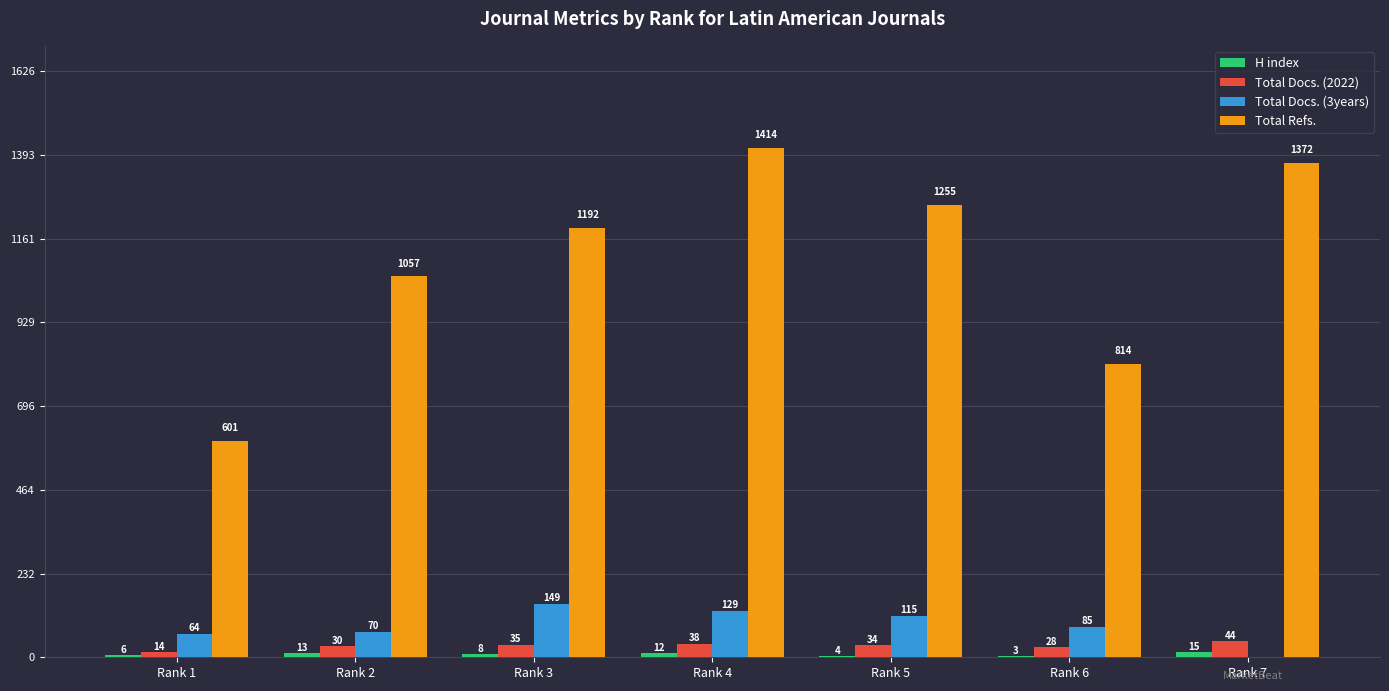

What is the sum of the Total Docs. (2022) values at Rank 6 and Rank 2?

58